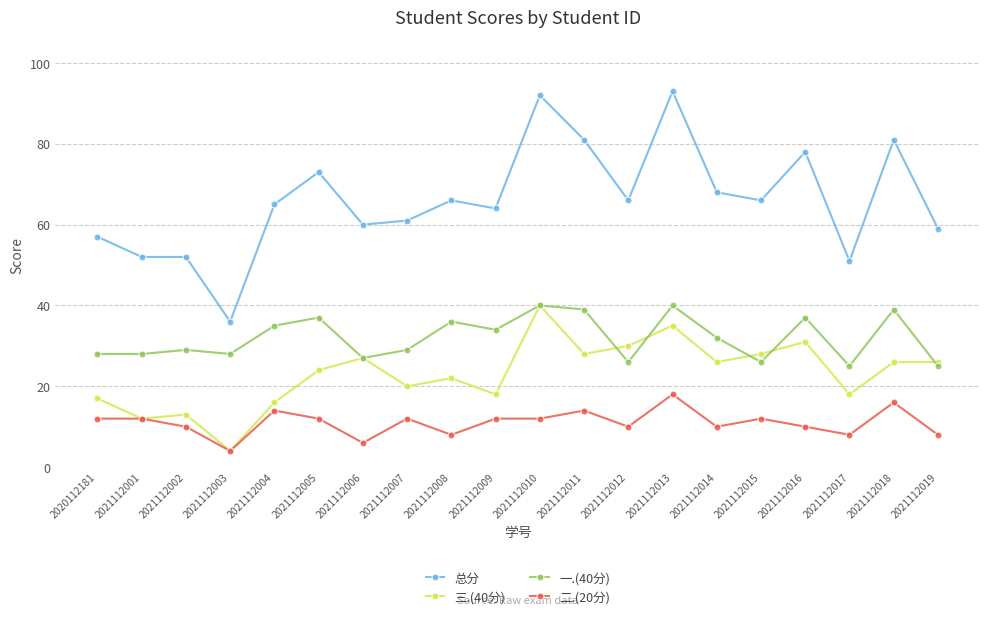

What is the minimum value for 二.(20分)?

4